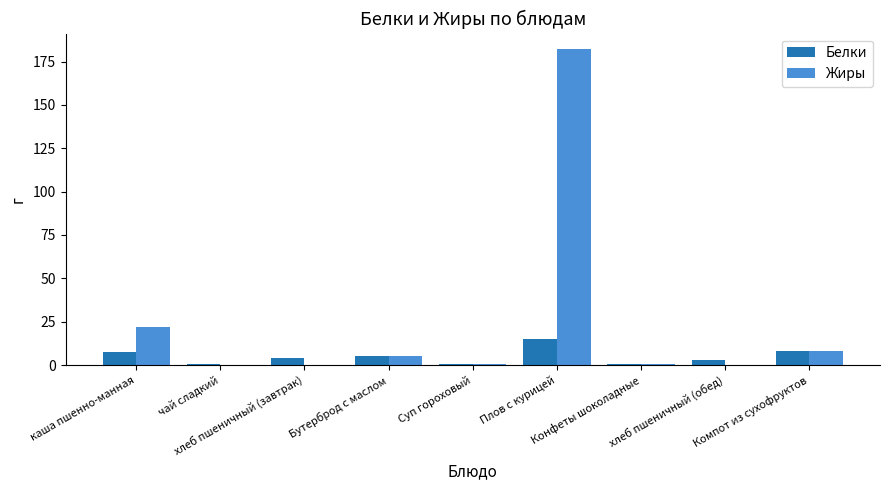

Is it true that Белки equals 4.2 at хлеб пшеничный (завтрак)?

True